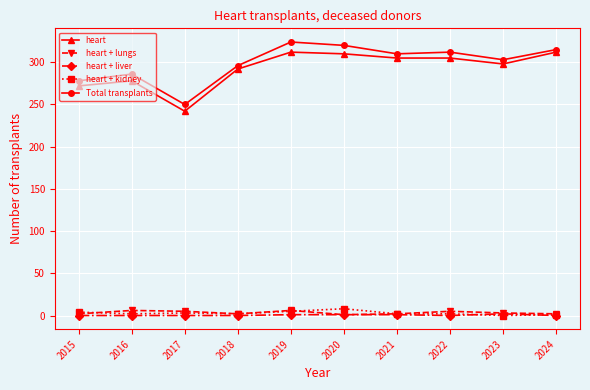

What is the sum of the heart values at 2022 and 2021?

610